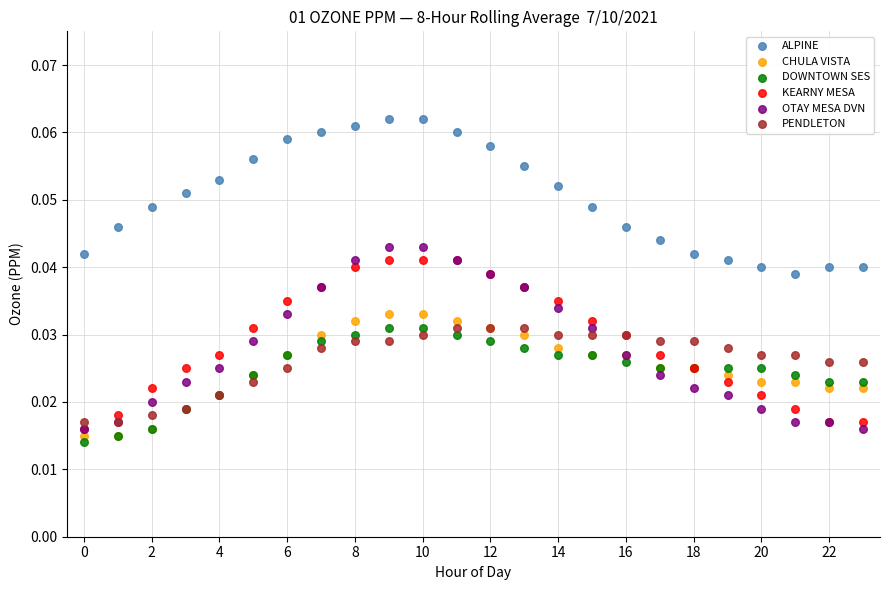

What are all the series names shown in the legend?

ALPINE, CHULA VISTA, DOWNTOWN SES, KEARNY MESA, OTAY MESA DVN, PENDLETON